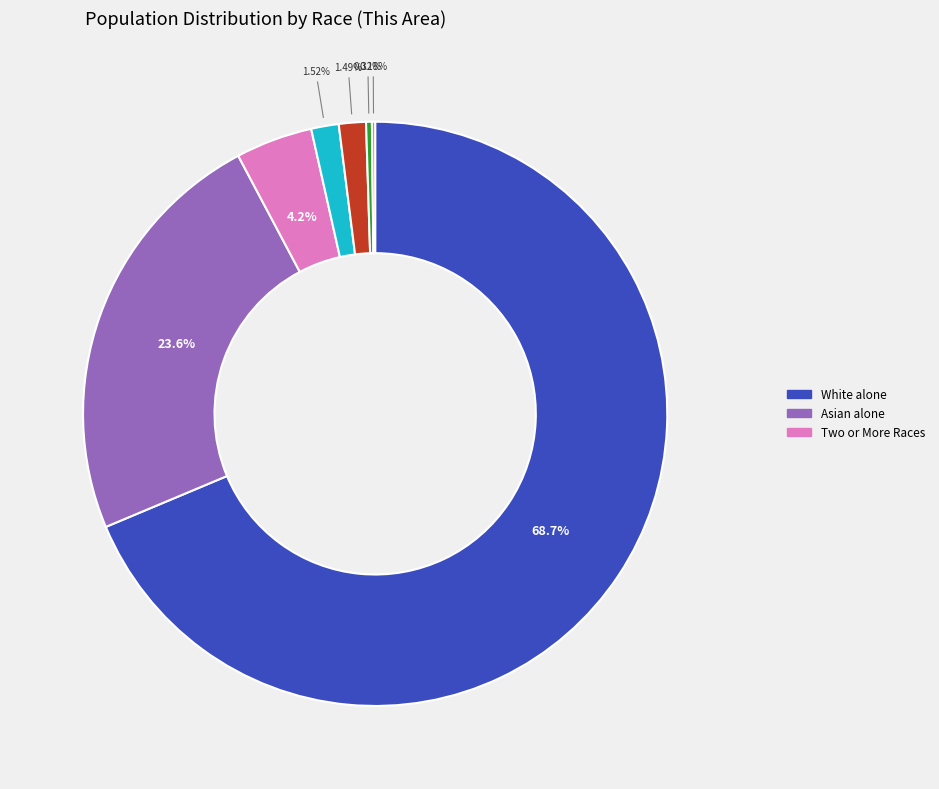

Is there any slice that represents more than half of the pie?

Yes